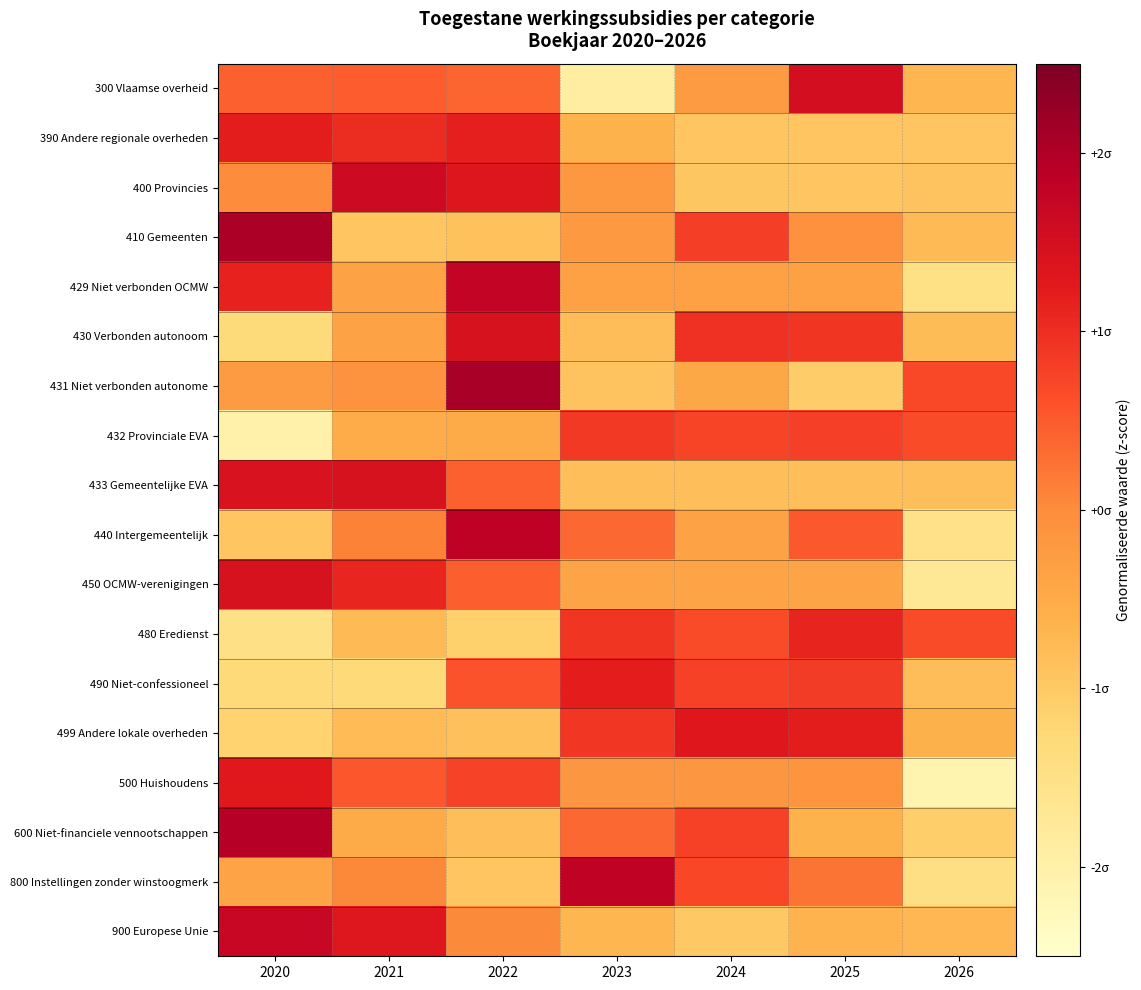

Which has a higher value, 2024 or 2025?

2025